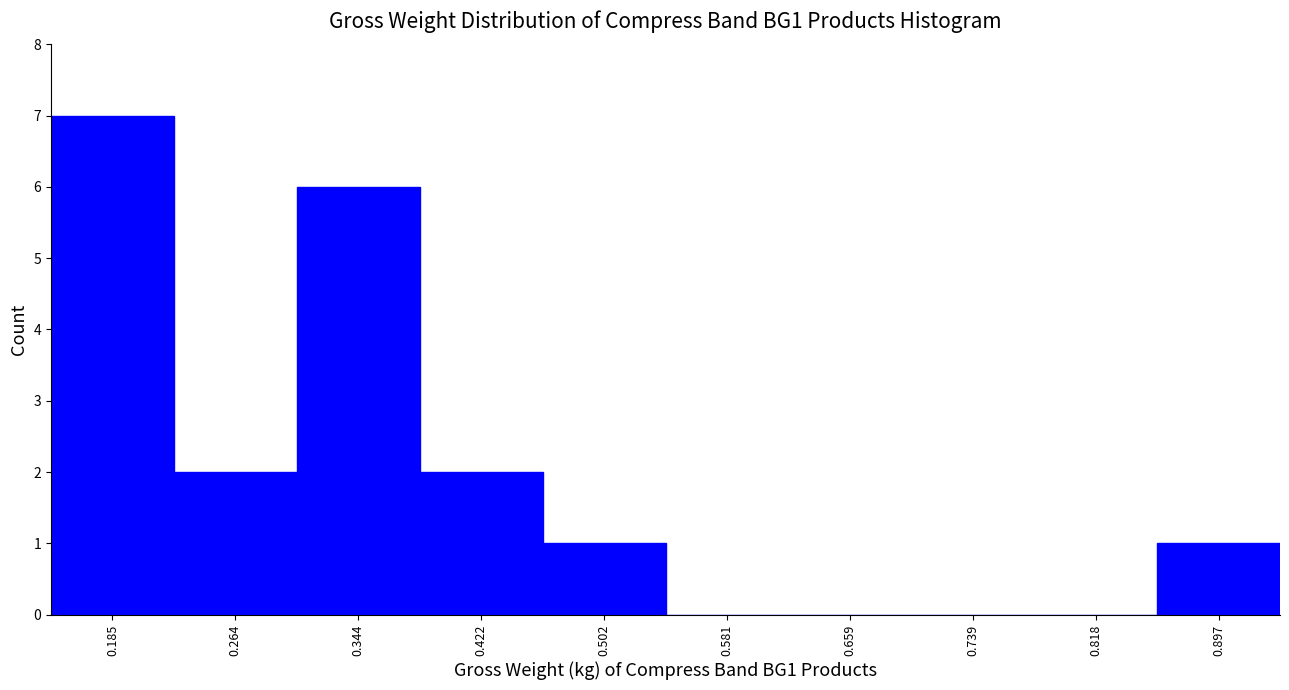

Reading left to right, transcribe this chart: for each bar, give the range it covers on the x-axis and its height. Neither the bar edges nor the heights are printed on the chart, so give them approximately, as read against the axes.

0.146 to 0.225: 7
0.225 to 0.304: 2
0.304 to 0.383: 6
0.383 to 0.462: 2
0.462 to 0.541: 1
0.541 to 0.620: 0
0.620 to 0.699: 0
0.699 to 0.778: 0
0.778 to 0.857: 0
0.857 to 0.936: 1